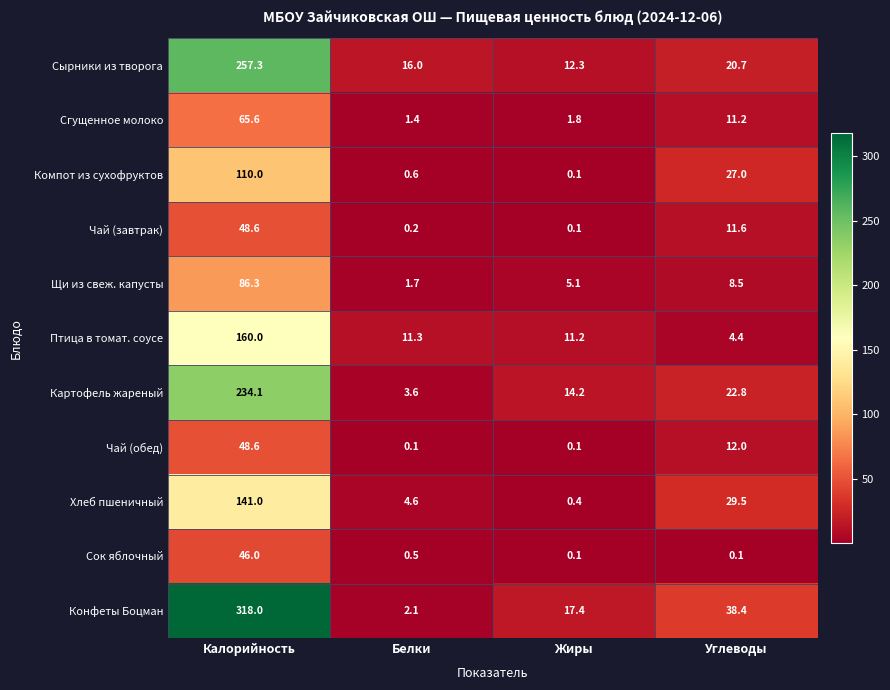

What is the lowest value of the Сырники из творога series?

12.3